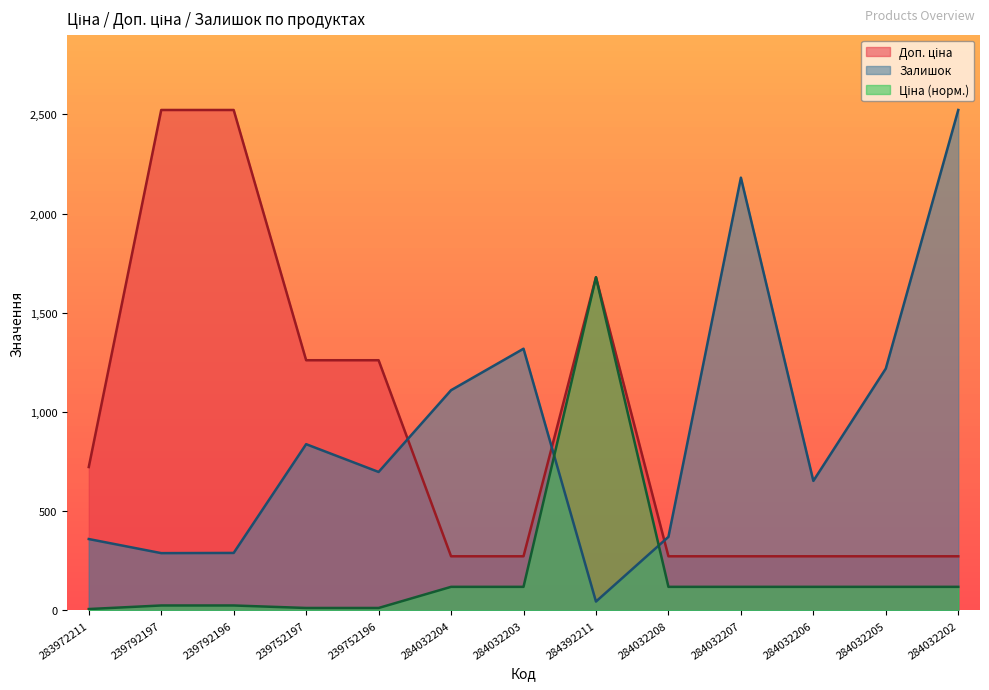

What position from the left is 284032205?

12